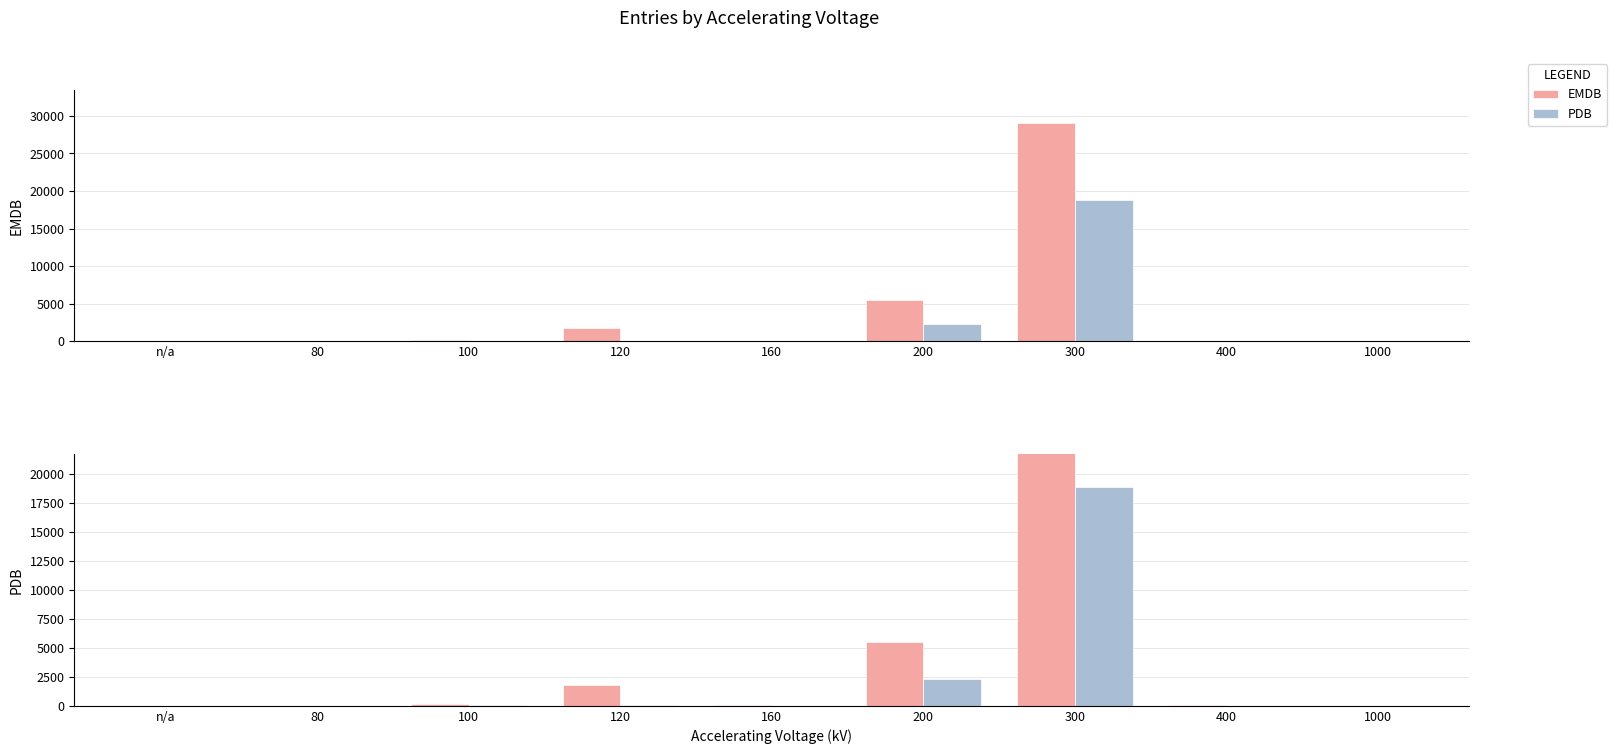

Reading left to right, extract all data points from this chart.

EMDB: 0	27	158	1813	67	5512	29089	41	6
PDB: 16	10	39	89	16	2275	18826	7	0